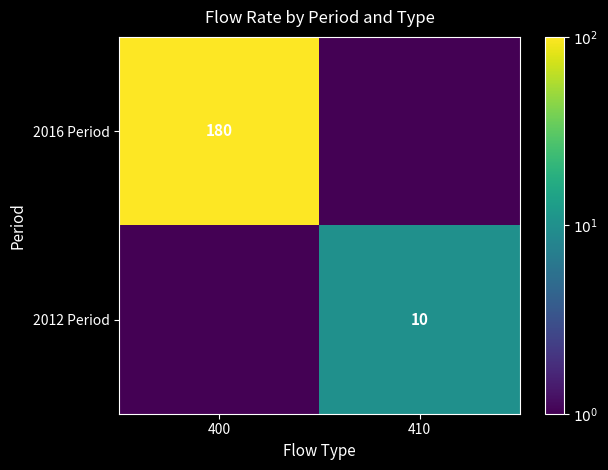

At which category does the chart reach its minimum across all series?

410